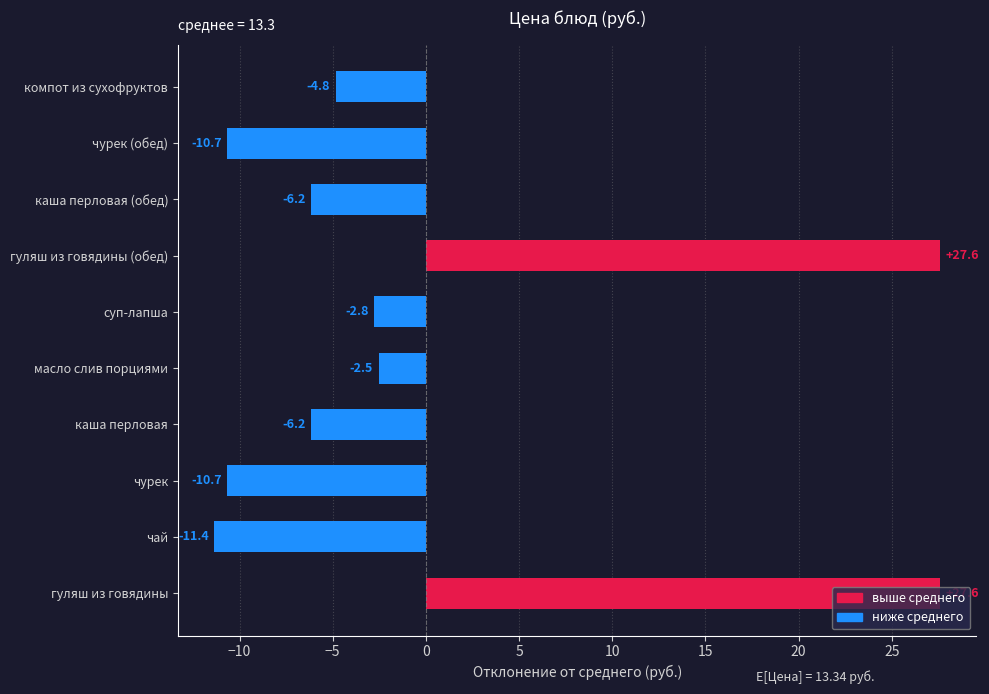

What is the change in value from каша перловая to масло слив порциями?

+3.6